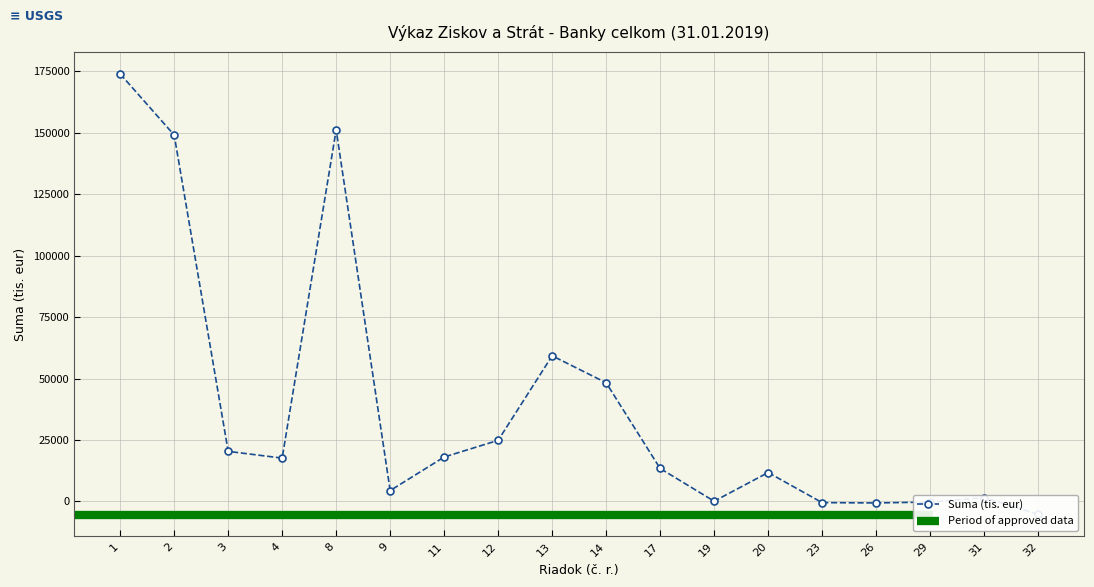

What is the change in value from 12 to 19?

-24783